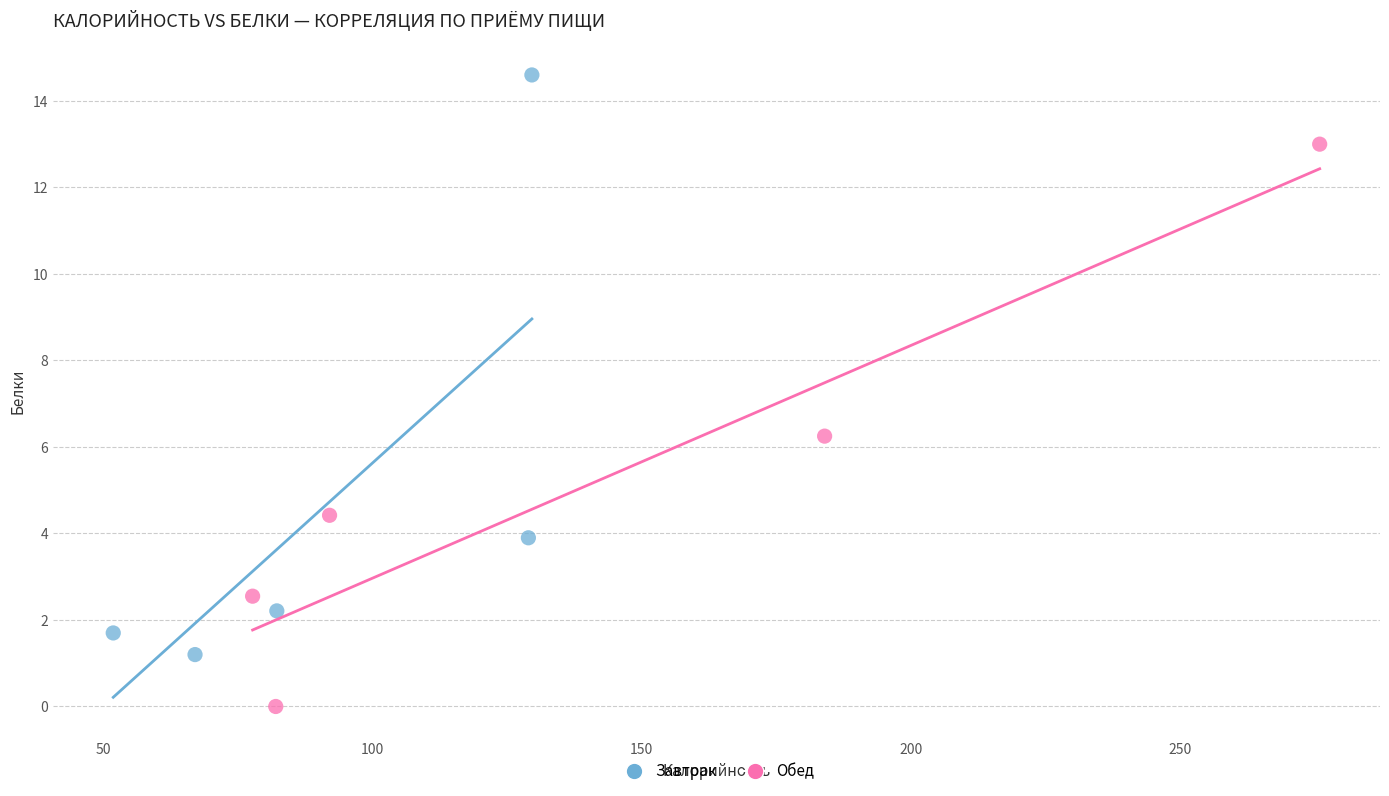

What are all the series names shown in the legend?

Завтрак, Обед